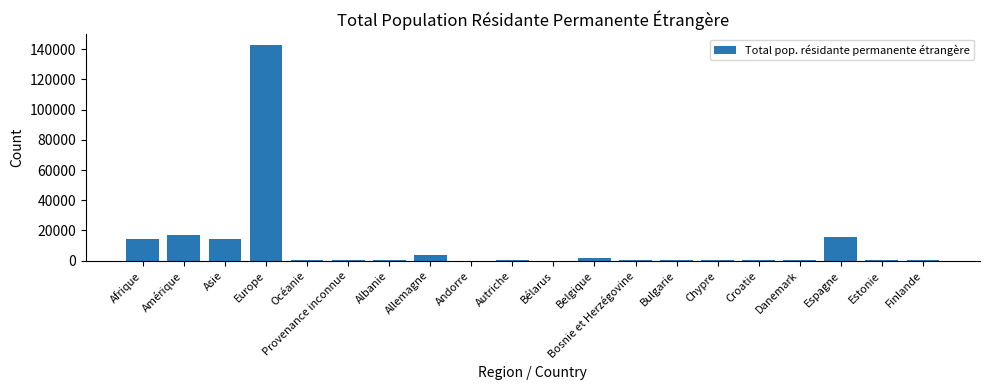

Which has a higher value, Océanie or Europe?

Europe